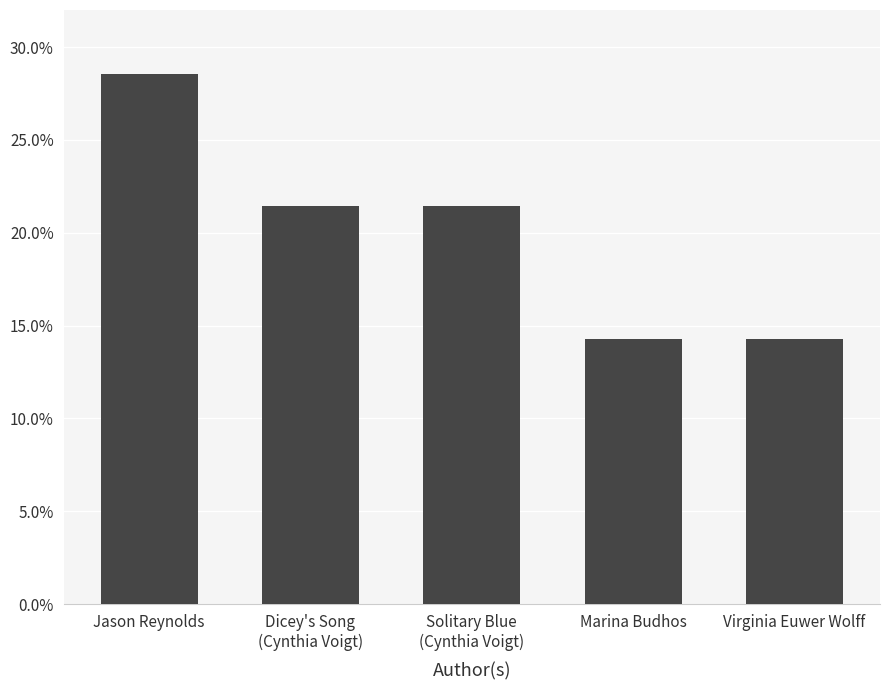

Does the chart contain any negative values?

No